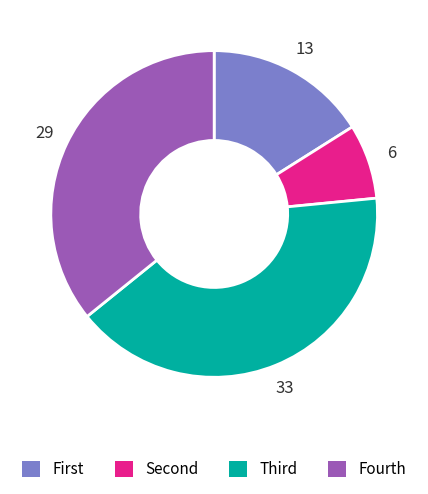

True or false: Fourth accounts for 29% of the total.

False